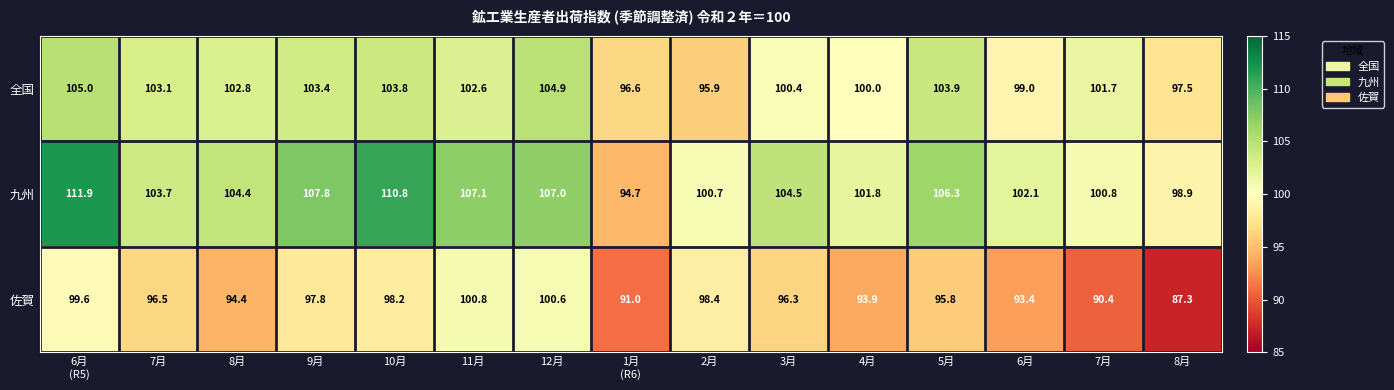

Count the number of data series in this chart.

3